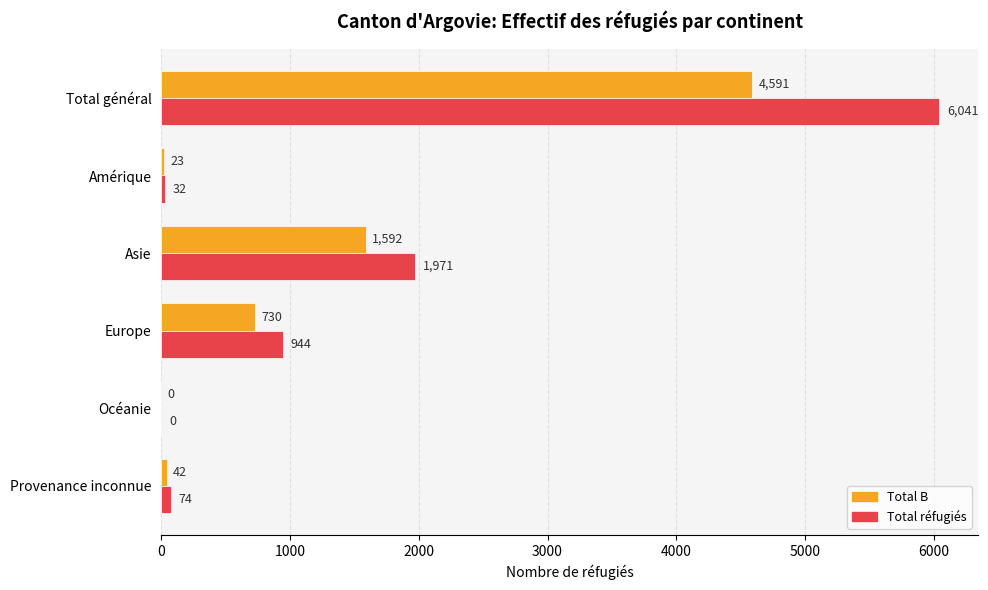

Count the number of data series in this chart.

2